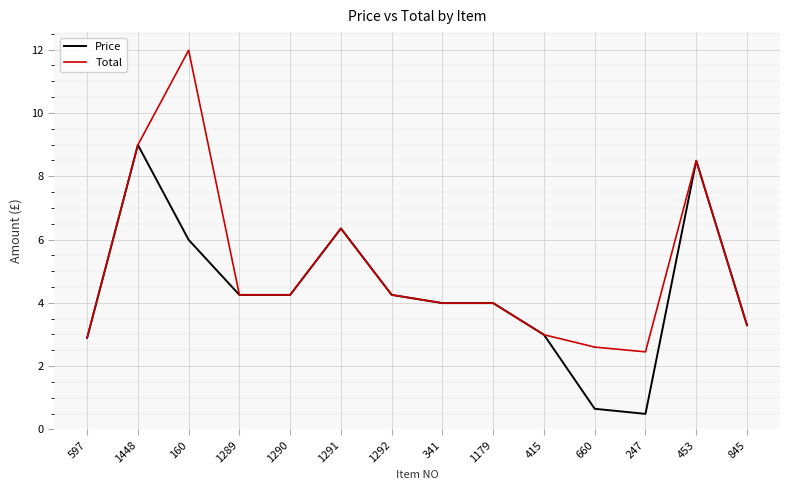

What position from the left is 341?

8